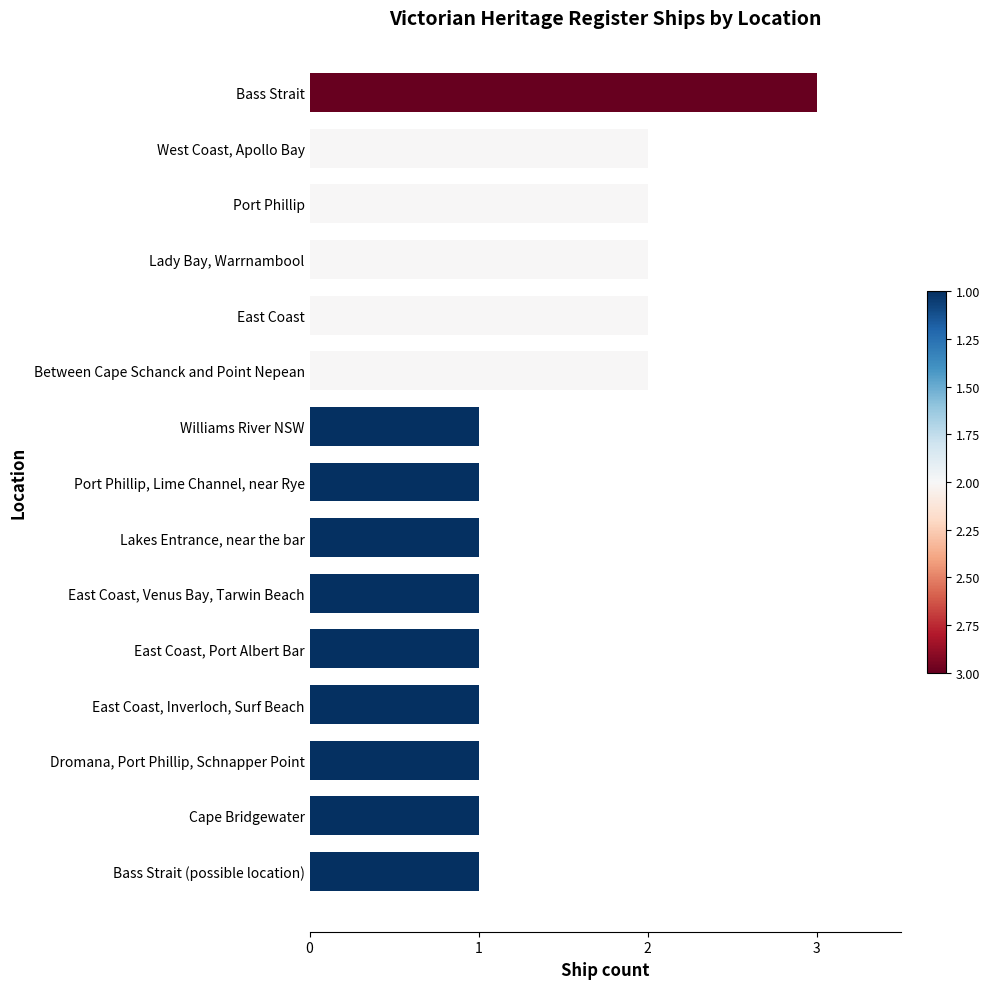

What is the sum of all values?

22